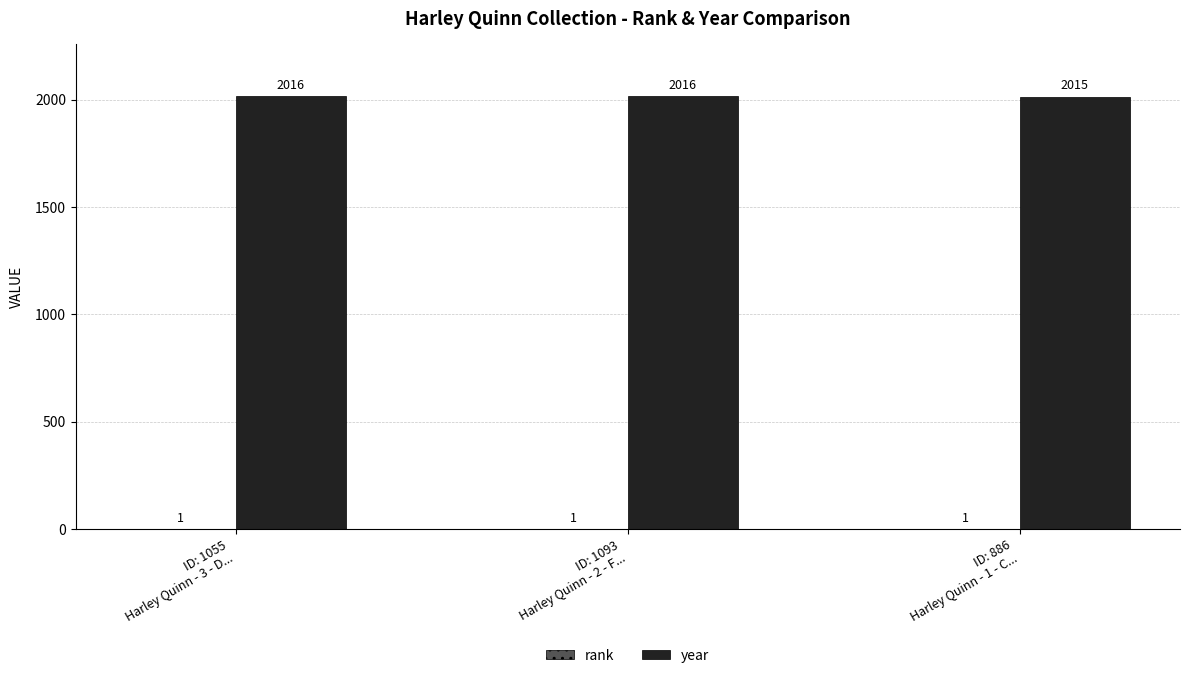

Which series has the largest total across all categories?

year